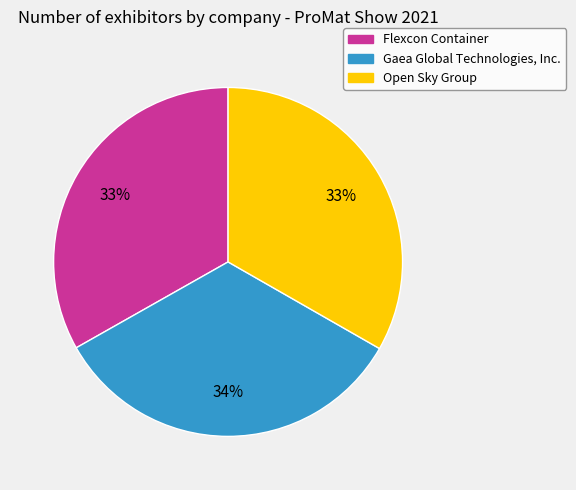

Does Open Sky Group account for over 50% of the chart?

No